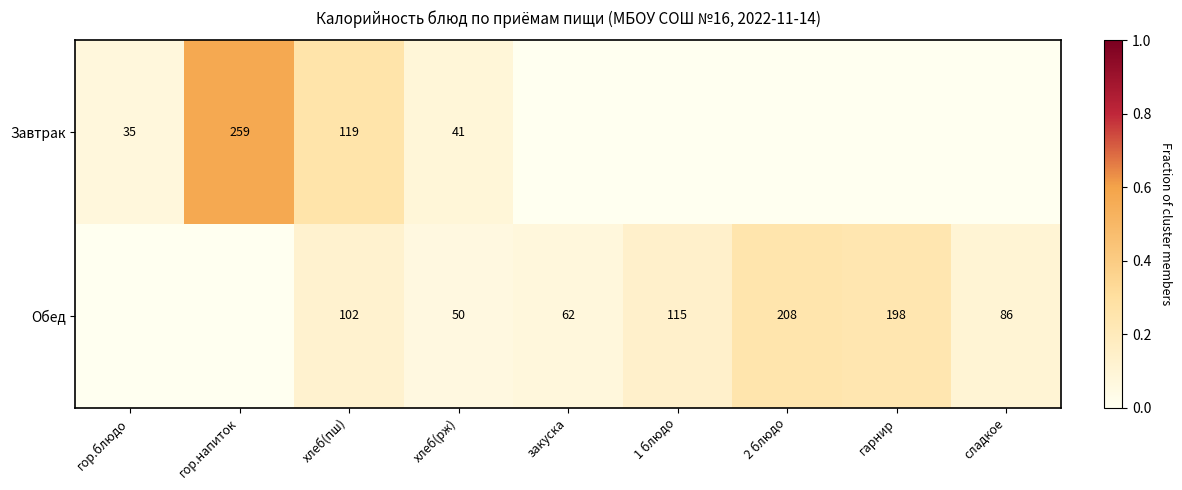

Which has a higher value, закуска or хлеб(рж)?

хлеб(рж)